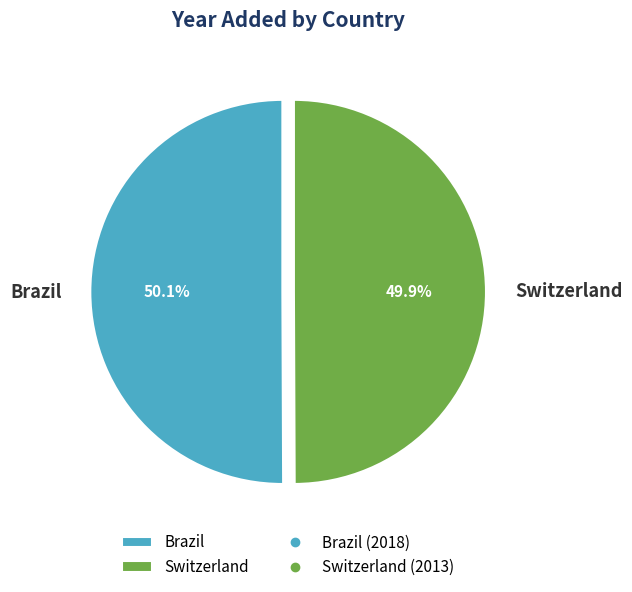

What is the ratio of the value at Switzerland to the value at Brazil?

1.0